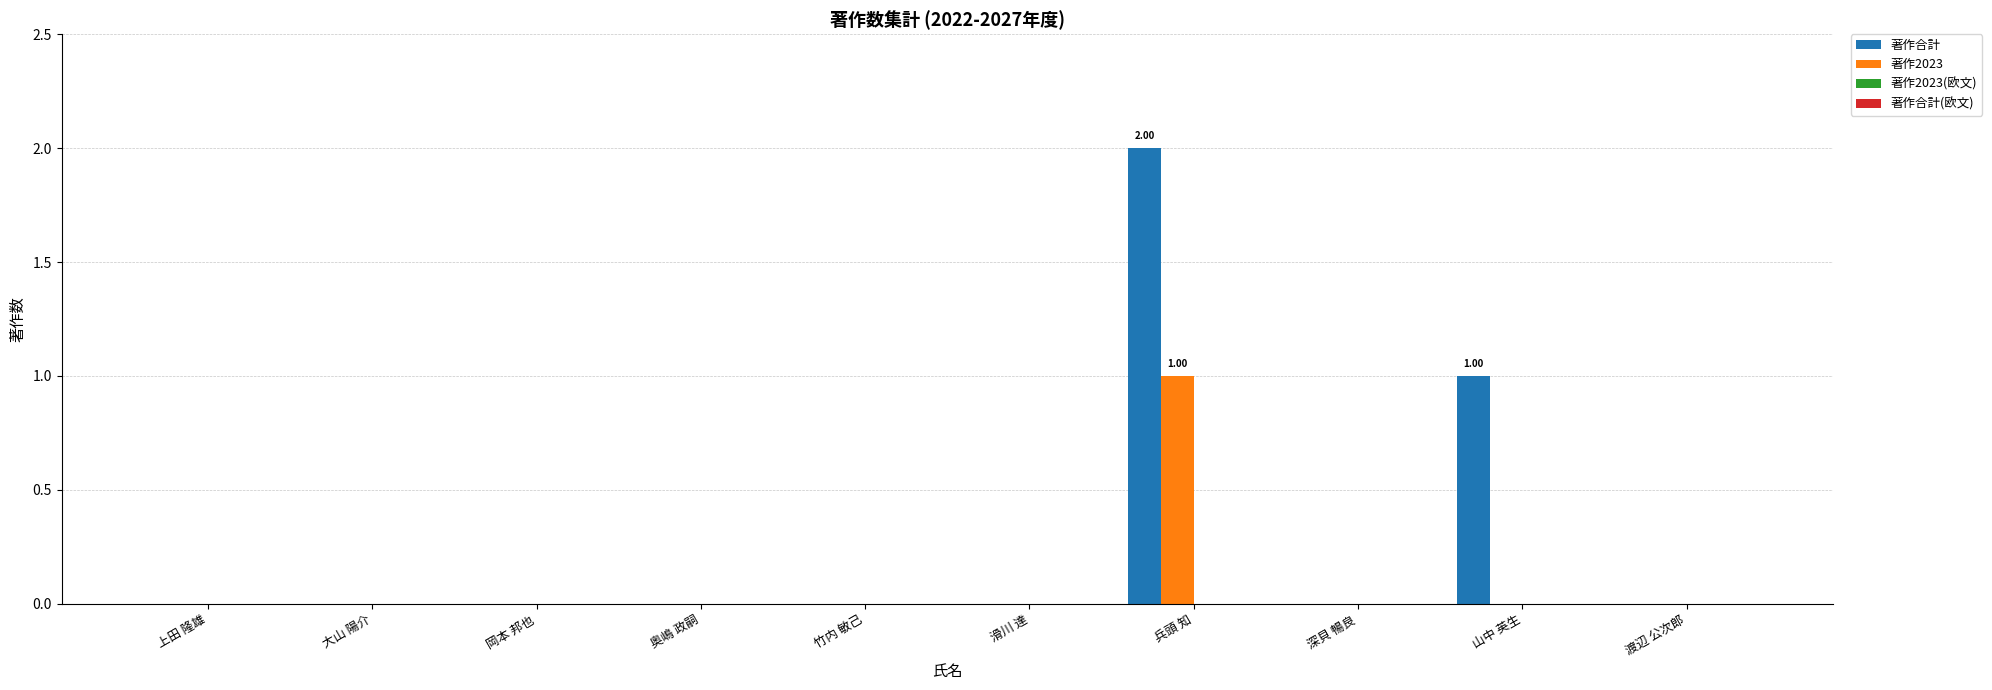

Which series changed the most between 竹内 敏己 and 山中 英生?

著作合計